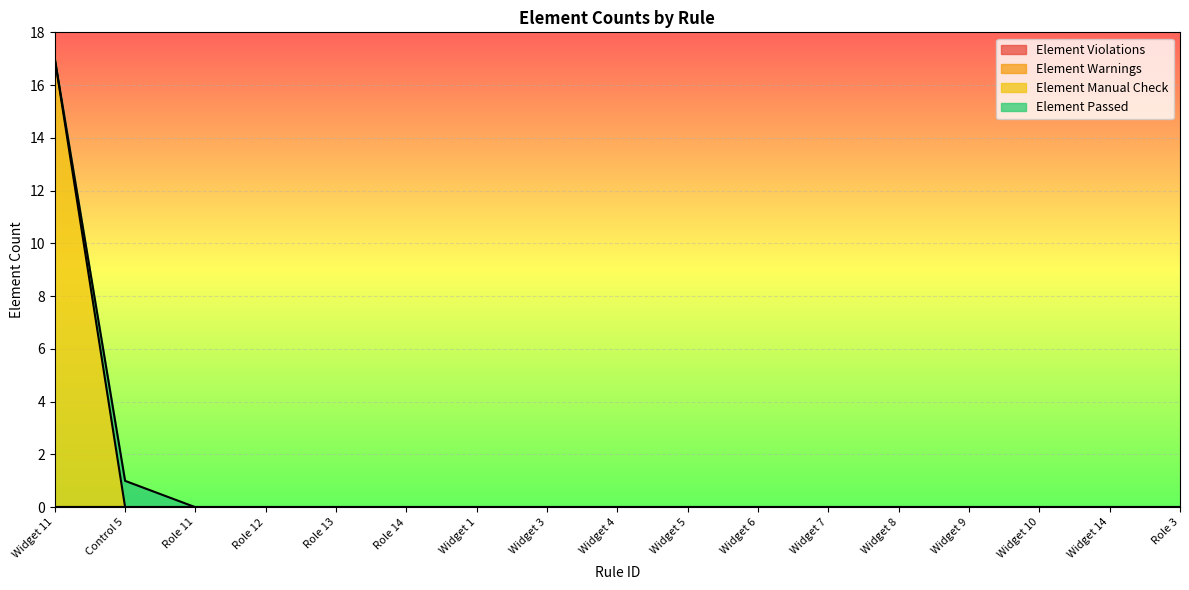

At which category does the chart reach its peak across all series?

Widget 11